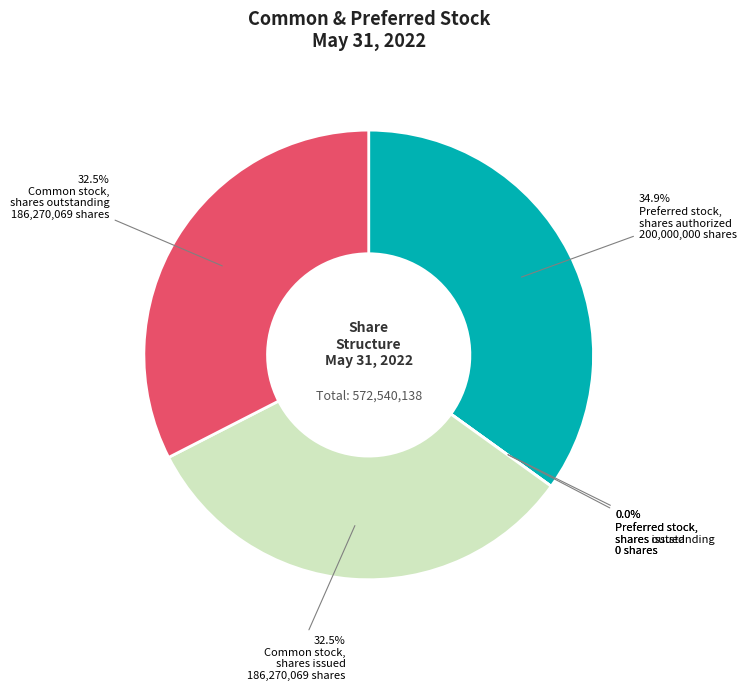

How much of the chart is everything except Preferred stock,
shares authorized?

65.1%